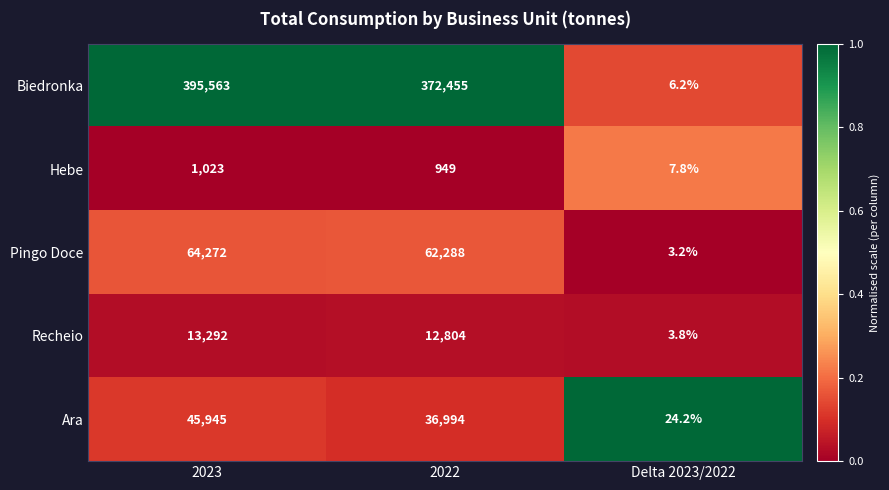

Which series has the largest total across all categories?

Biedronka